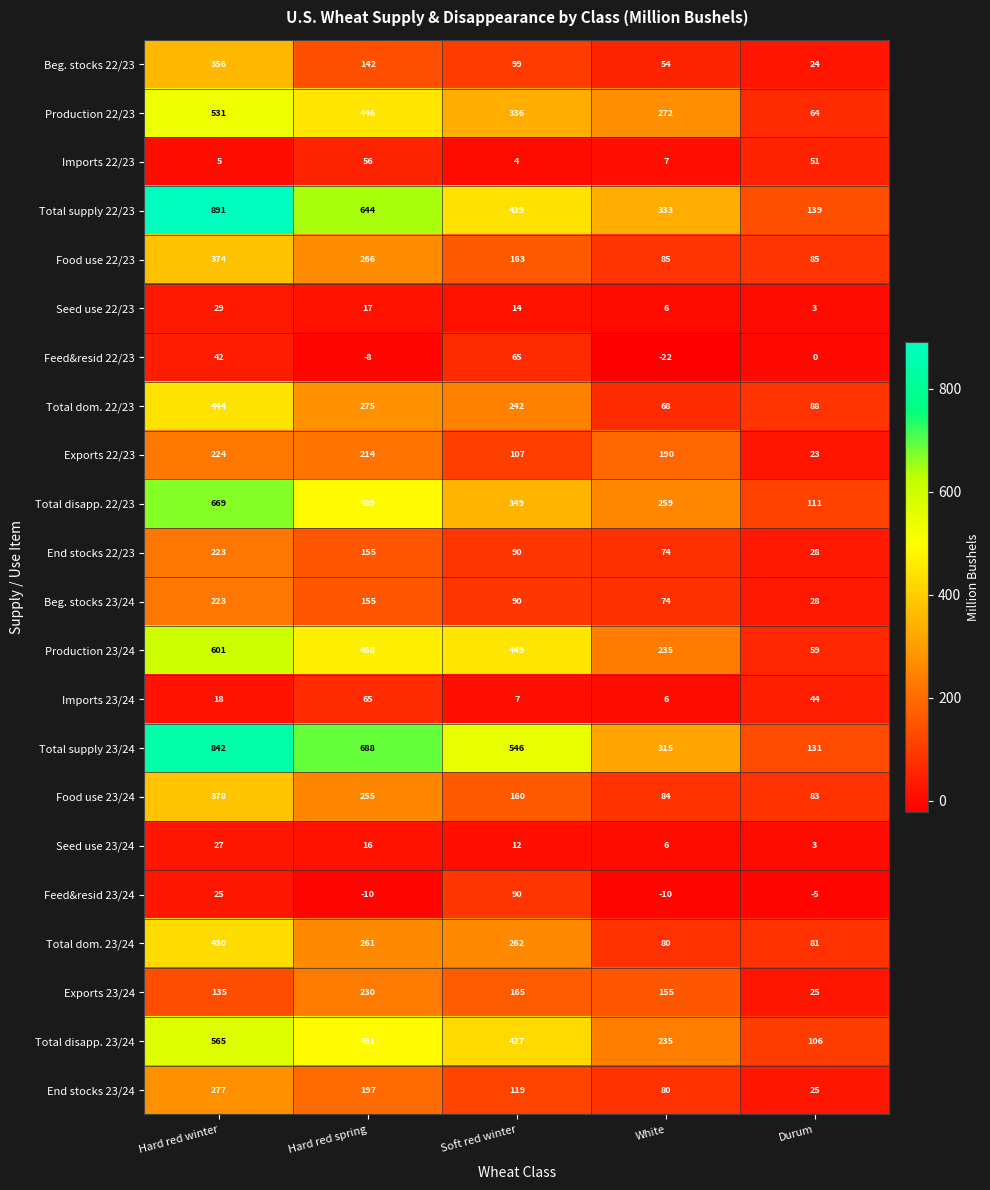

How many data points in Seed use 22/23 are less than 14?

2